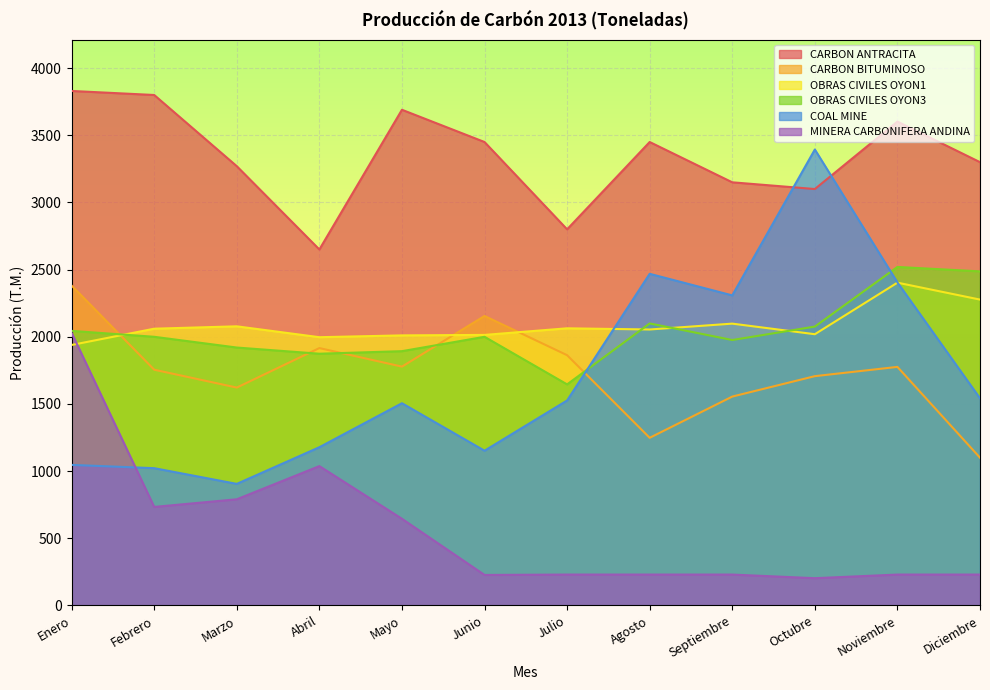

List the labels in order of OBRAS CIVILES OYON1 value, smallest first.

Enero, Abril, Mayo, Junio, Octubre, Agosto, Febrero, Julio, Marzo, Septiembre, Diciembre, Noviembre